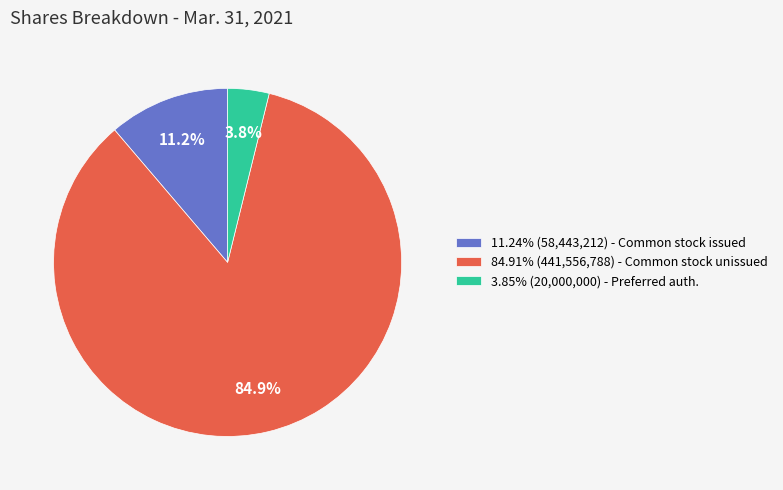

Count the number of slices in the pie.

3